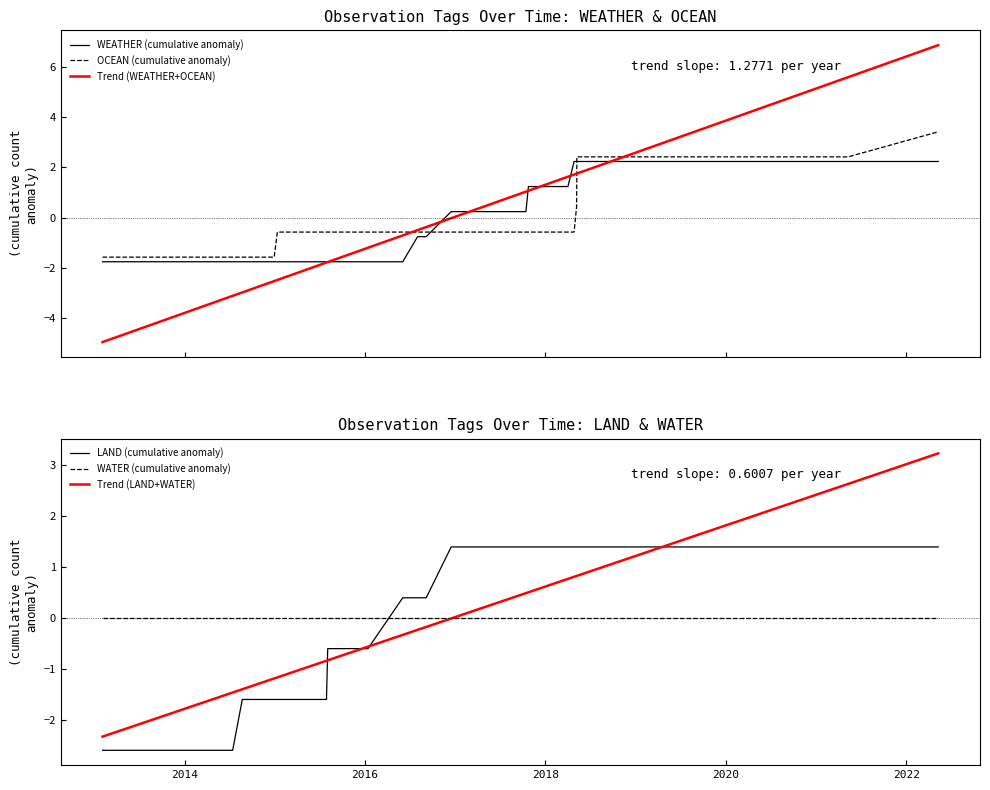

How many data points in Trend (LAND+WATER) are above 0?

18